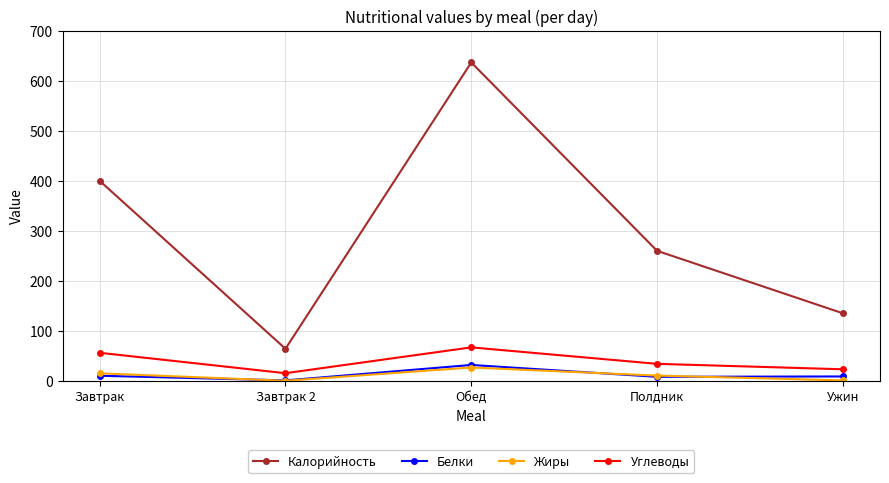

What is the total value across all series at Завтрак?

480.9